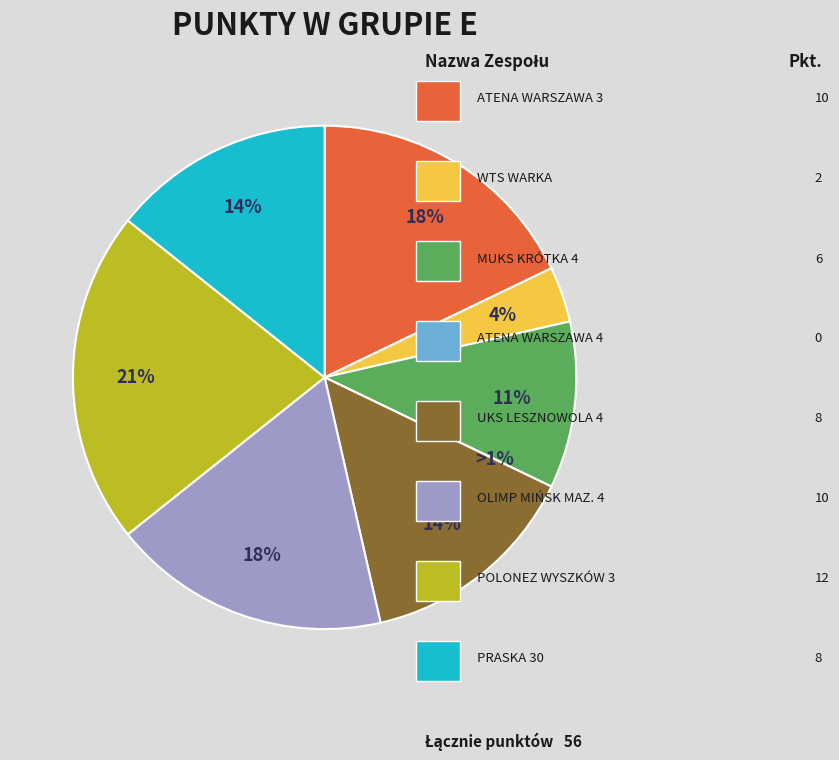

Combined, do PRASKA 30 and MUKS KRÓTKA 4 account for over 50%?

No